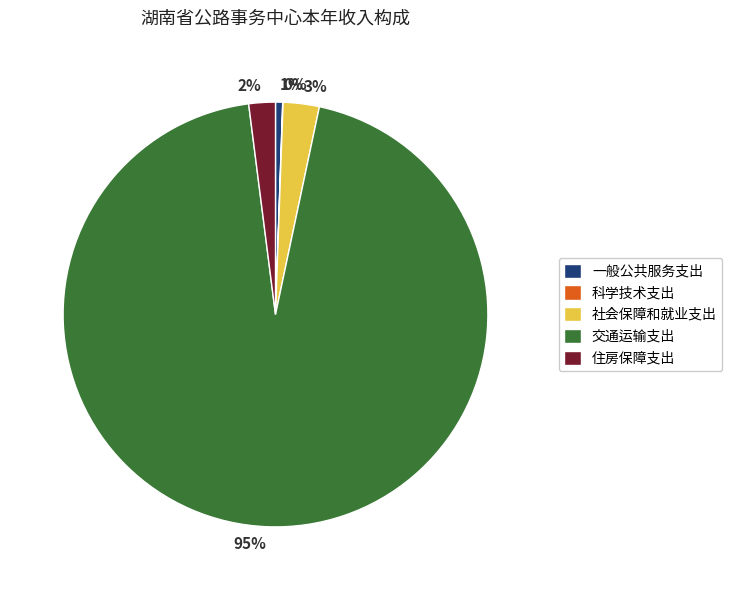

Is 一般公共服务支出 the majority of the pie?

No